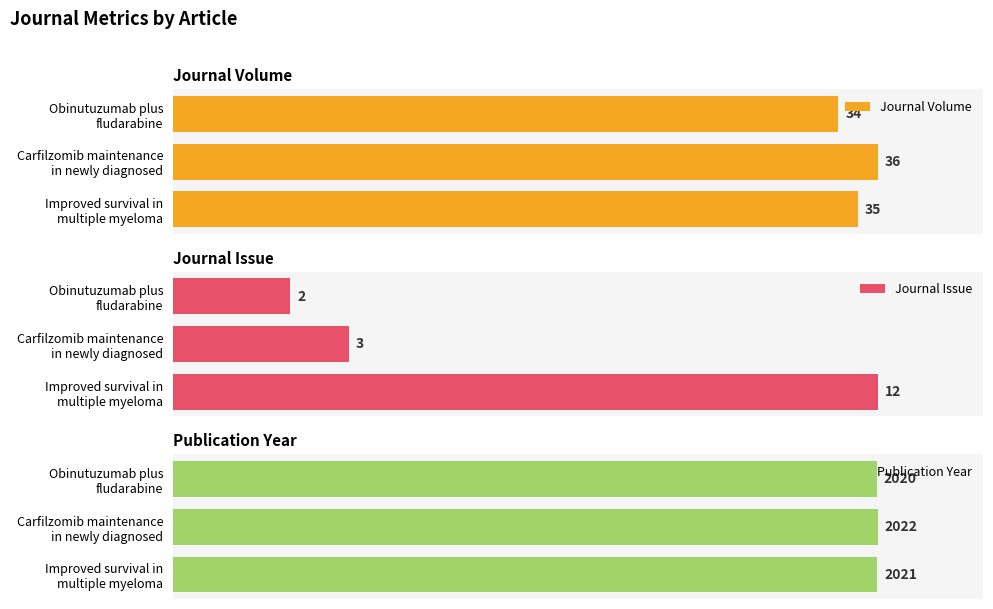

Rank the series by their maximum value, from highest to lowest.

Publication Year, Journal Volume, Journal Issue